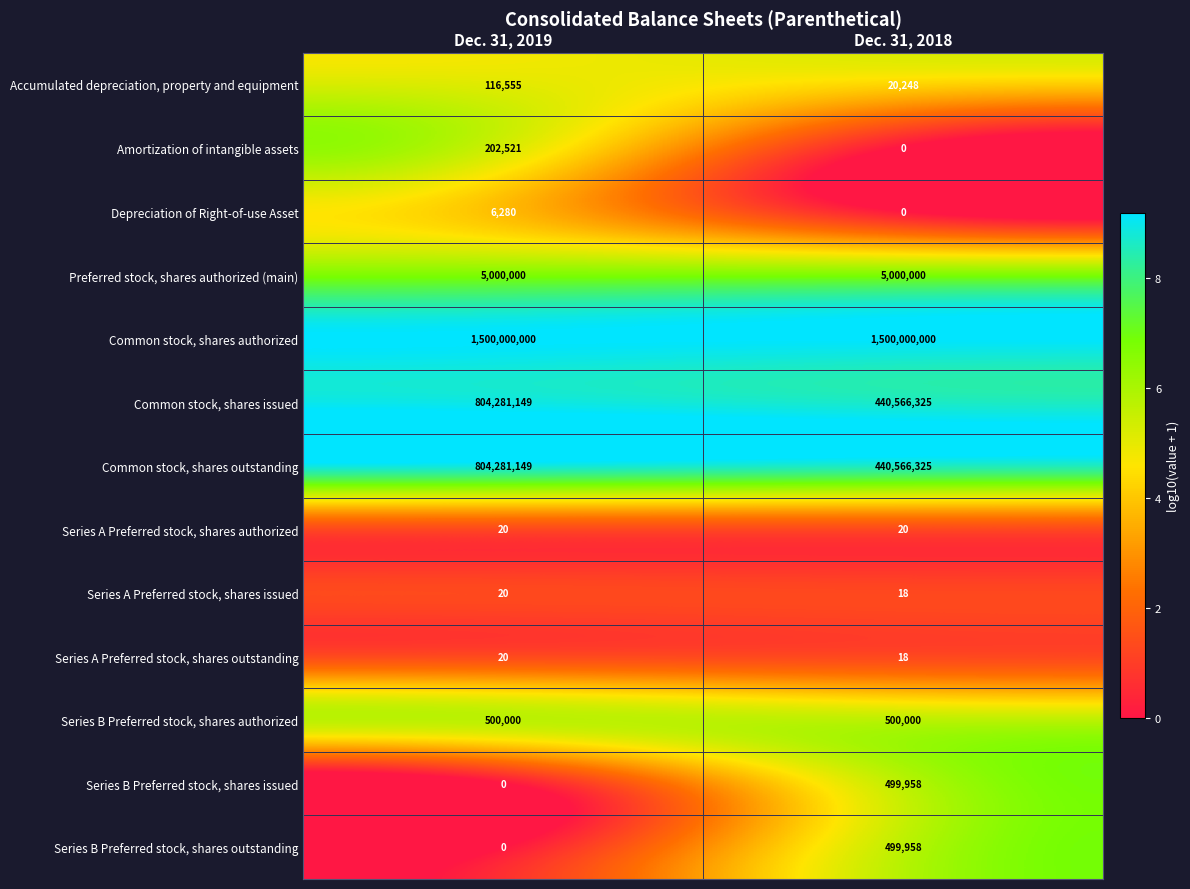

At which category is the sum across all series the highest?

Dec. 31, 2019